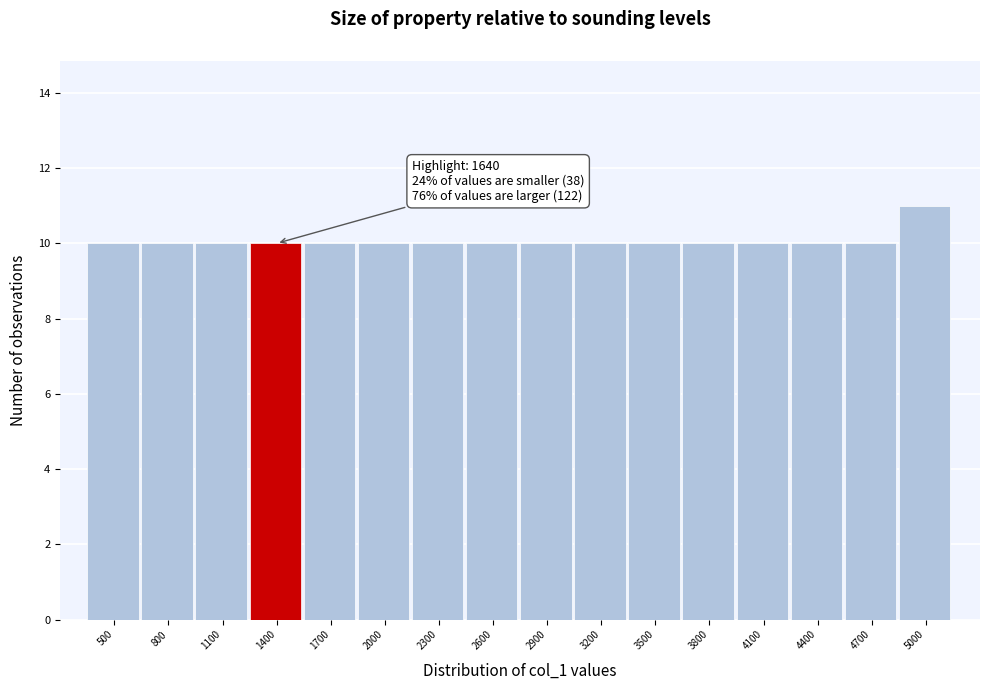

Reading right to left, what are all the values shown in this chart?

11	10	10	10	10	10	10	10	10	10	10	10	10	10	10	10